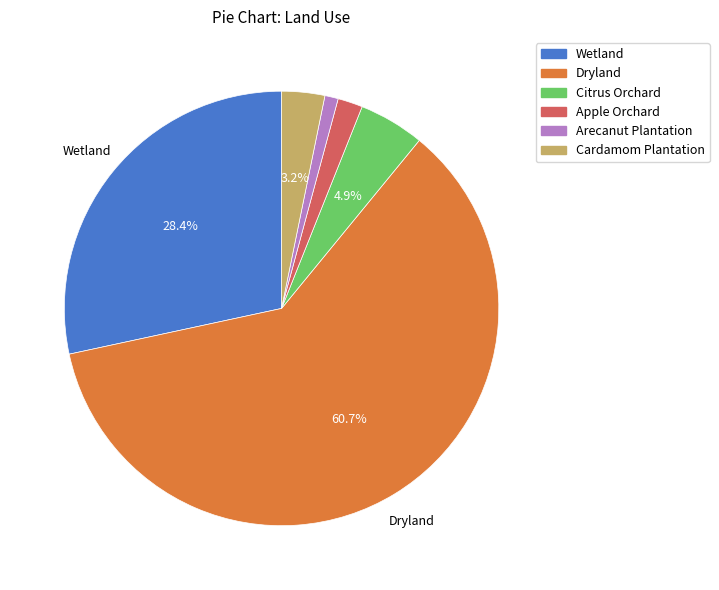

How many slices are in this pie chart?

6